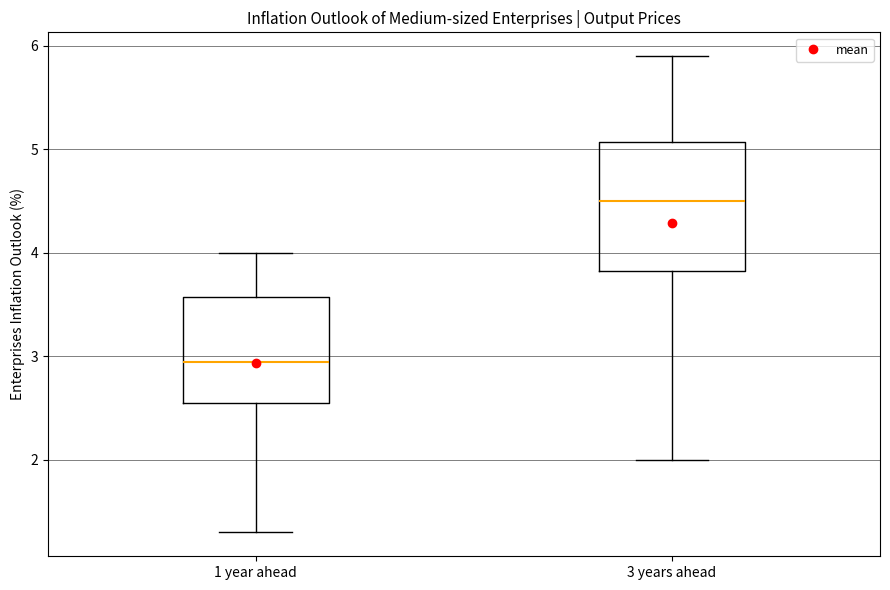

Reading left to right, read every box against the y-axis: the position of its median line, the range the box covers, and the ends of its whiskers. The values are not printed on the chart, so give them approximately, as read against the axis.

1 year ahead: median 3.0, box 2.6 to 3.6, whiskers 1.3 to 4.0
3 years ahead: median 4.5, box 3.8 to 5.1, whiskers 2.0 to 5.9